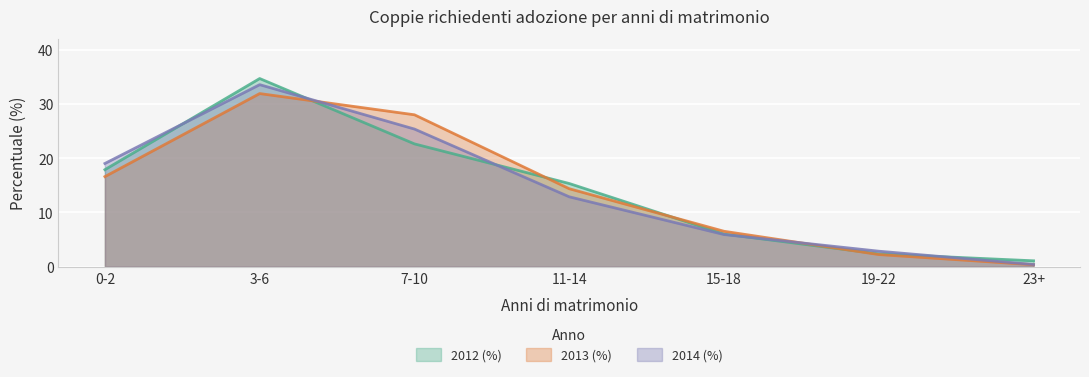

What is the label of the 3rd point from the right?

15-18